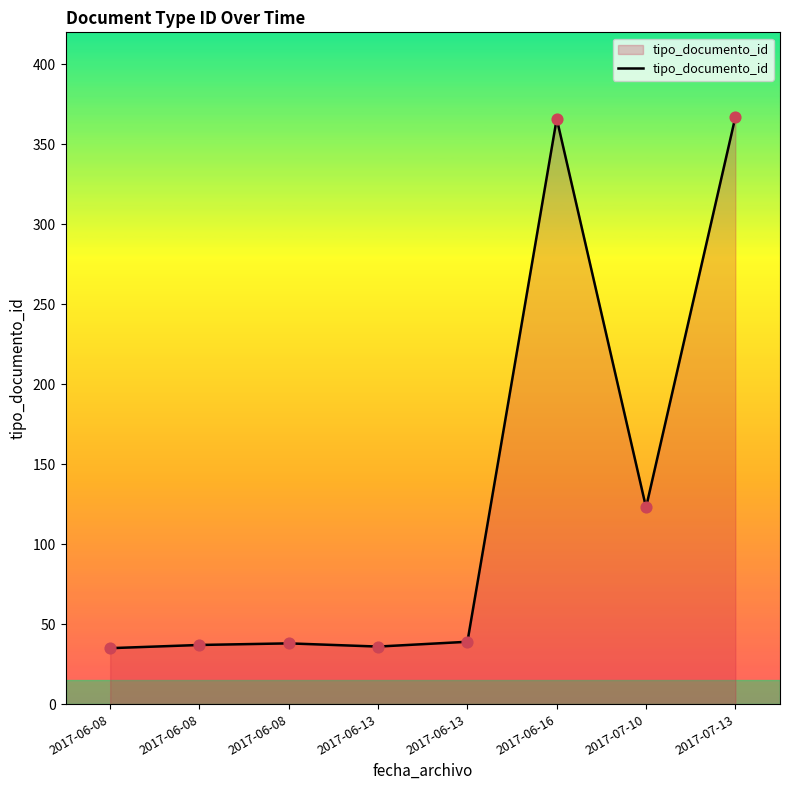

How many distinct data groups are displayed?

1